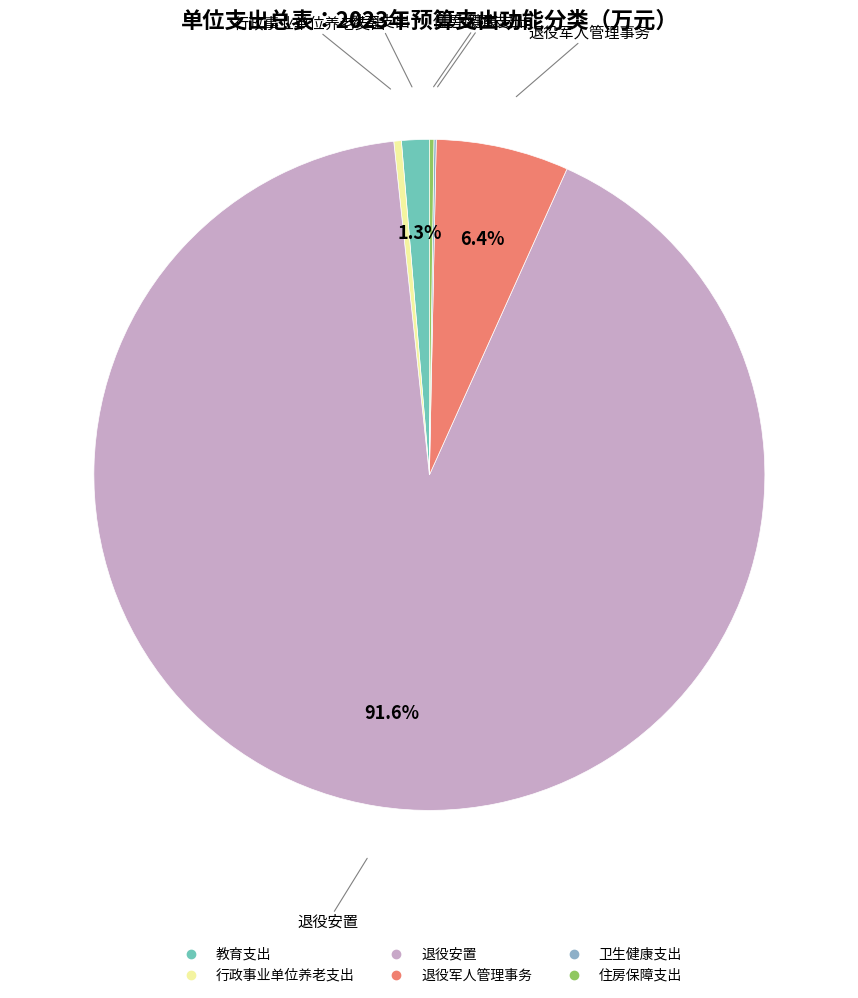

Which category has the biggest portion of the pie?

退役安置